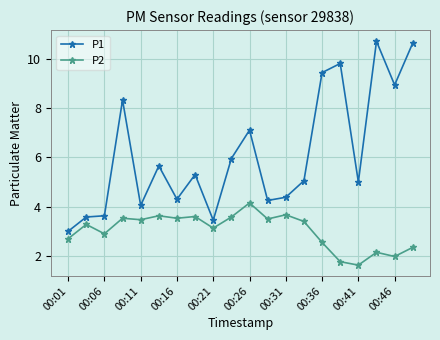

List the series in order of their overall mean, highest first.

P1, P2